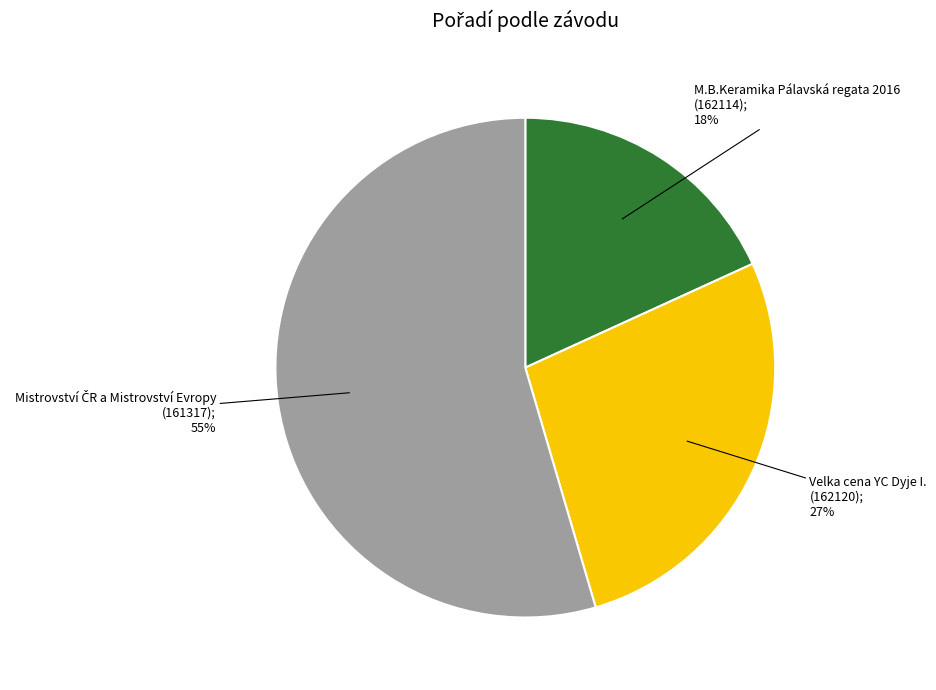

True or false: M.B.Keramika Pálavská regata 2016 accounts for 29% of the total.

False